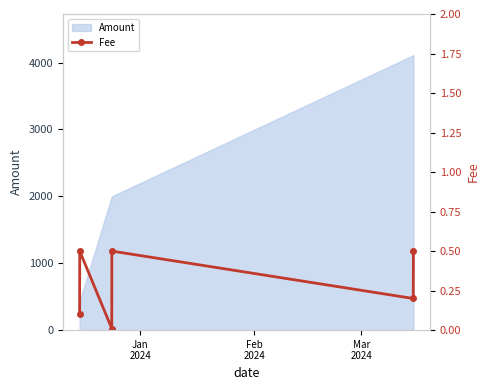

What is the maximum value for Amount?

4110.0